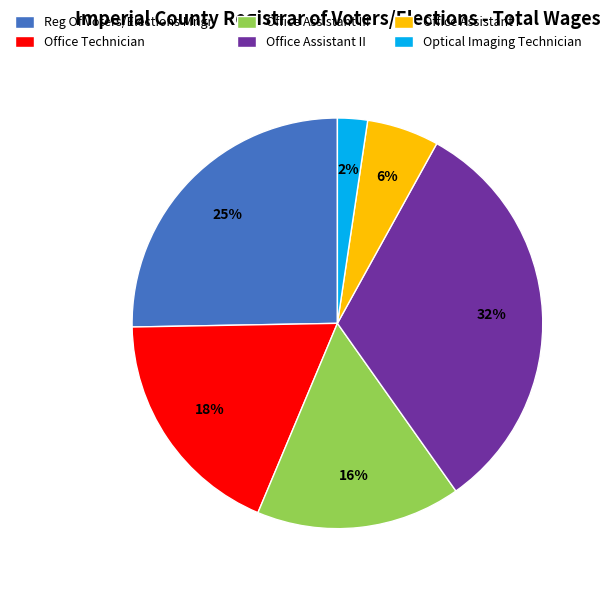

To the nearest percent, what is the difference between the Office Assistant III and Office Technician slice percentages?

2%